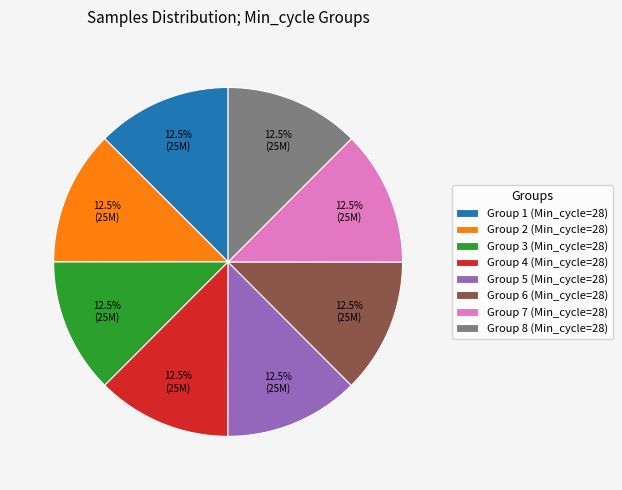

Count the number of slices in the pie.

8